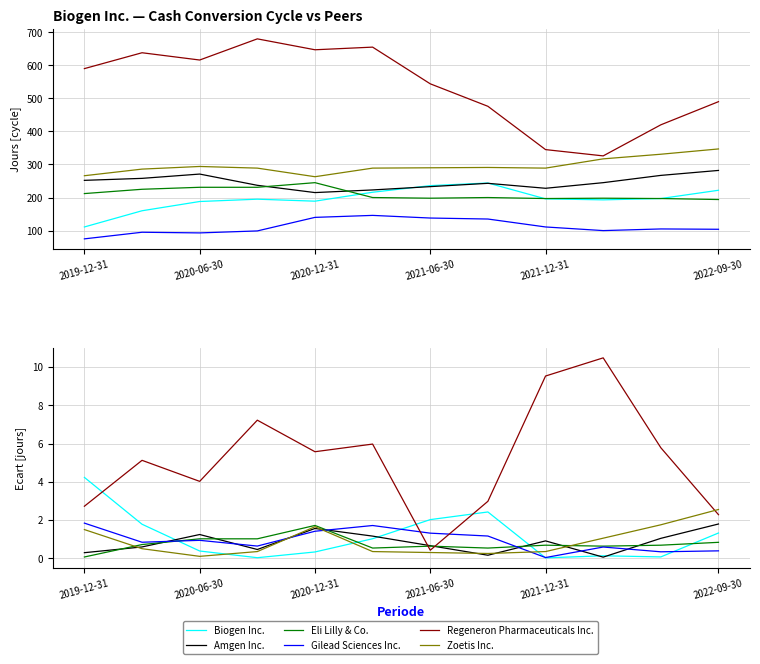

True or false: Gilead Sciences Inc. has more than 2 interior local peaks.

True